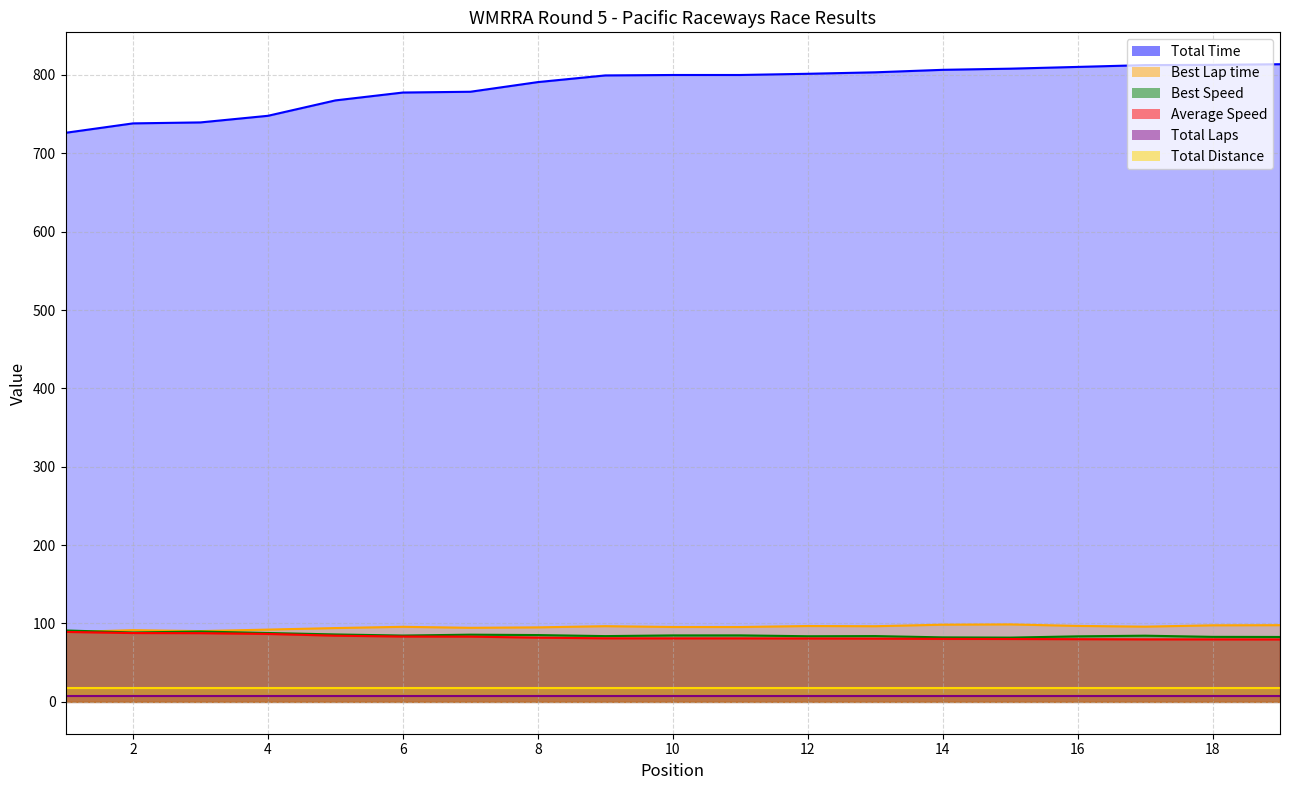

True or false: Best Speed has a value of 83.7 at 12.

True